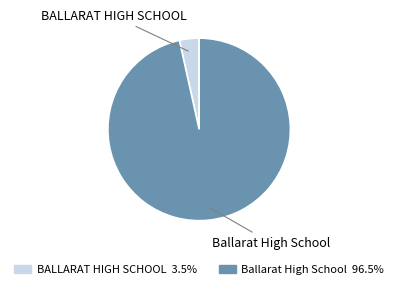

How many segments does this pie chart have?

2